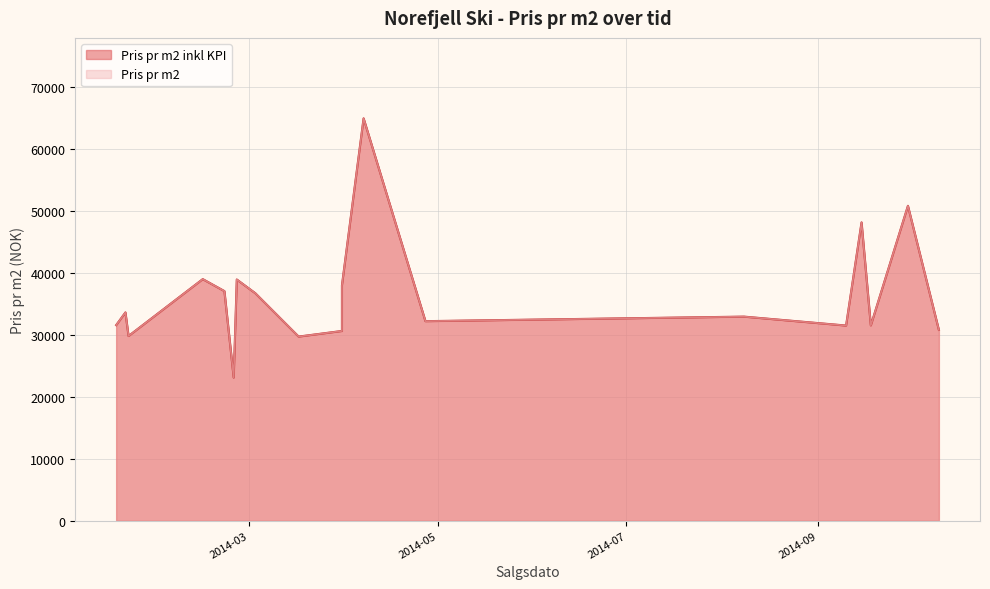

True or false: Pris pr m2 and Pris pr m2 inkl KPI intersect in this chart.

False